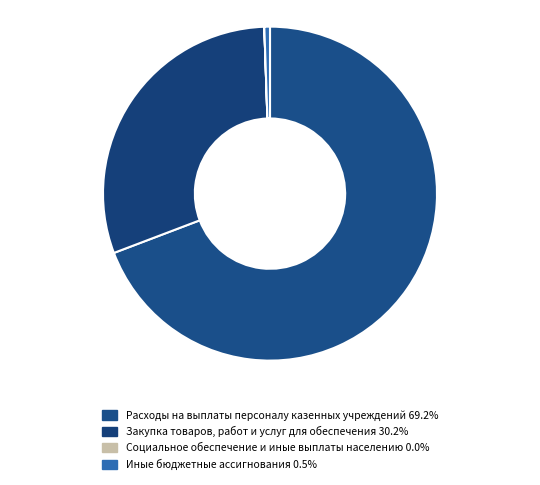

To the nearest percent, what is the difference between the largest and smallest slice percentages?

69%